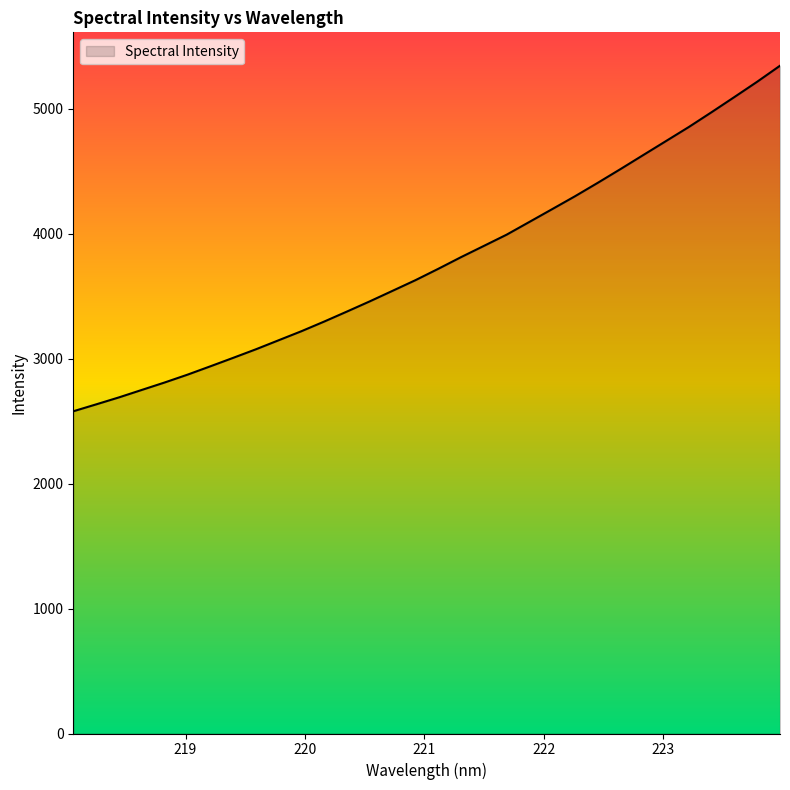

What is the difference between the maximum and minimum values?

2766.0